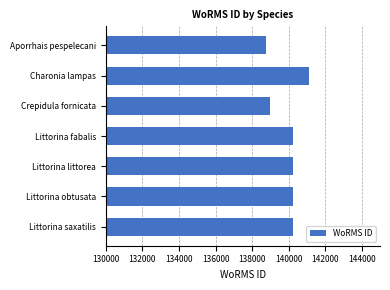

Read the value at Littorina littorea.

140262